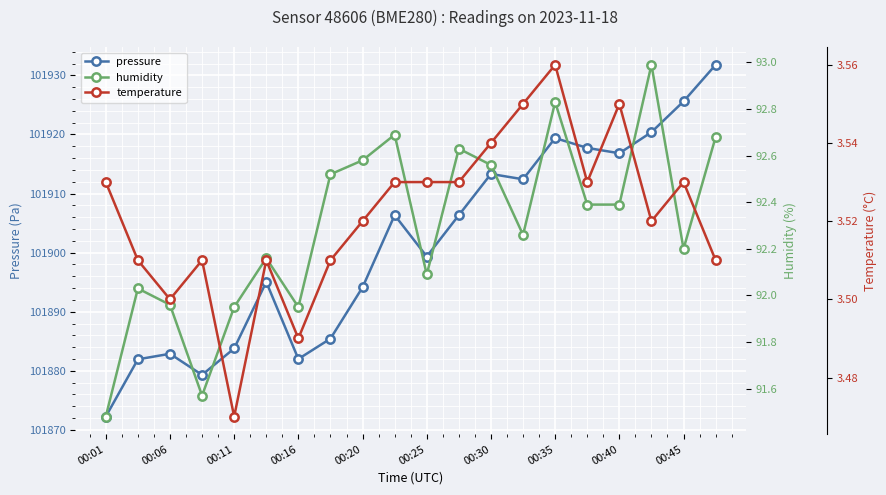

True or false: temperature has more than 2 interior local peaks.

True